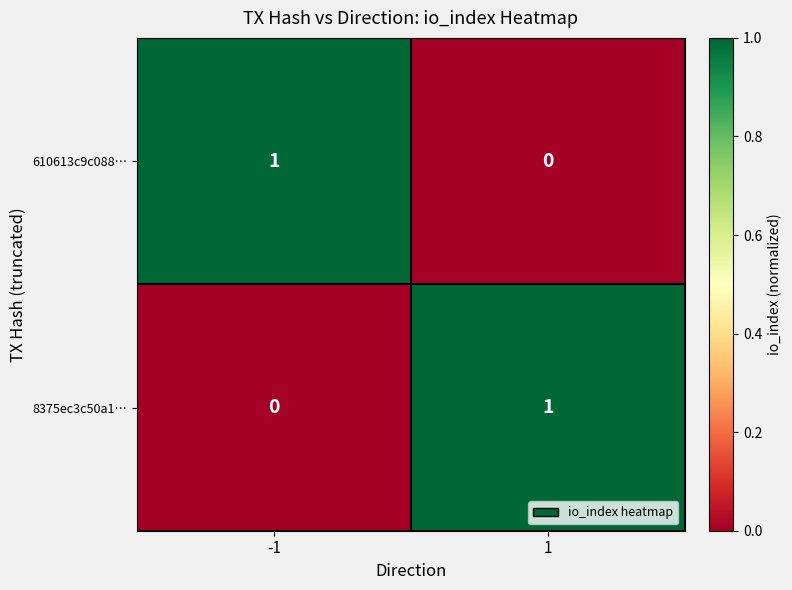

The value of 8375ec3c50a1… at -1 is 0. True or false?

True